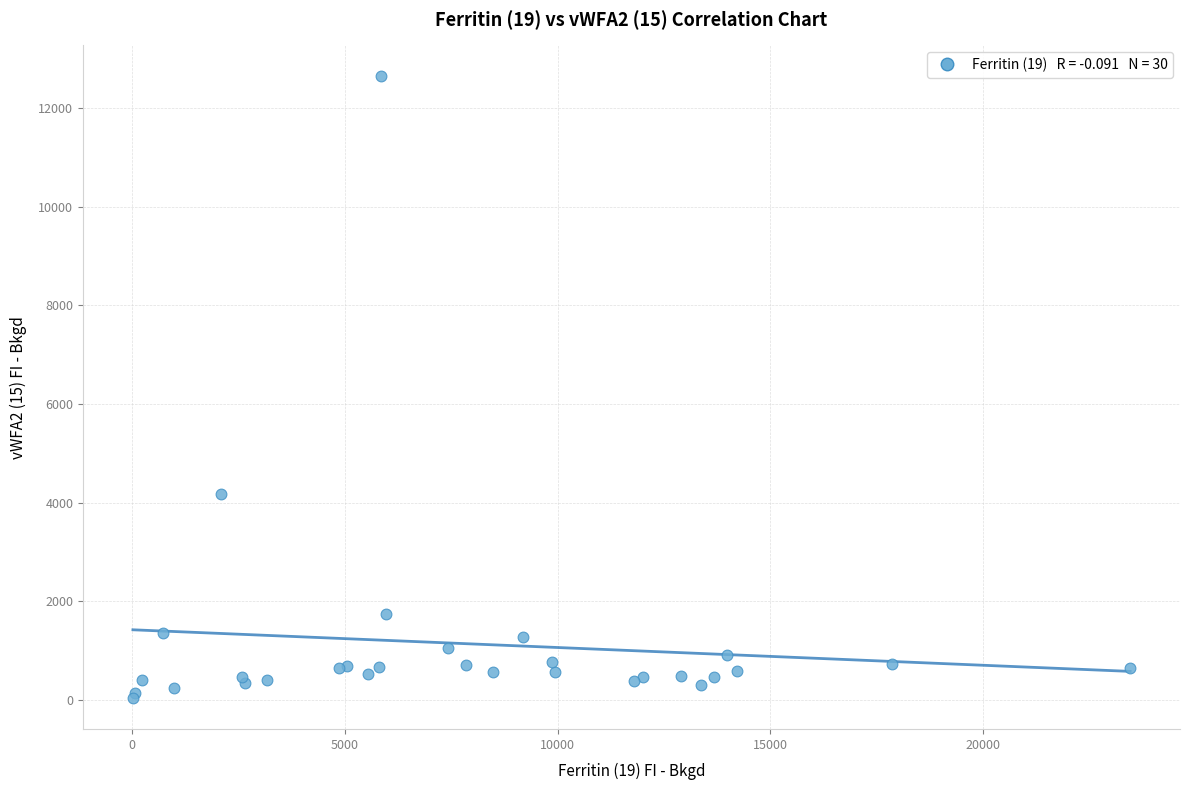

What Y value in the scatter plot is closest to 6342?

4173.3